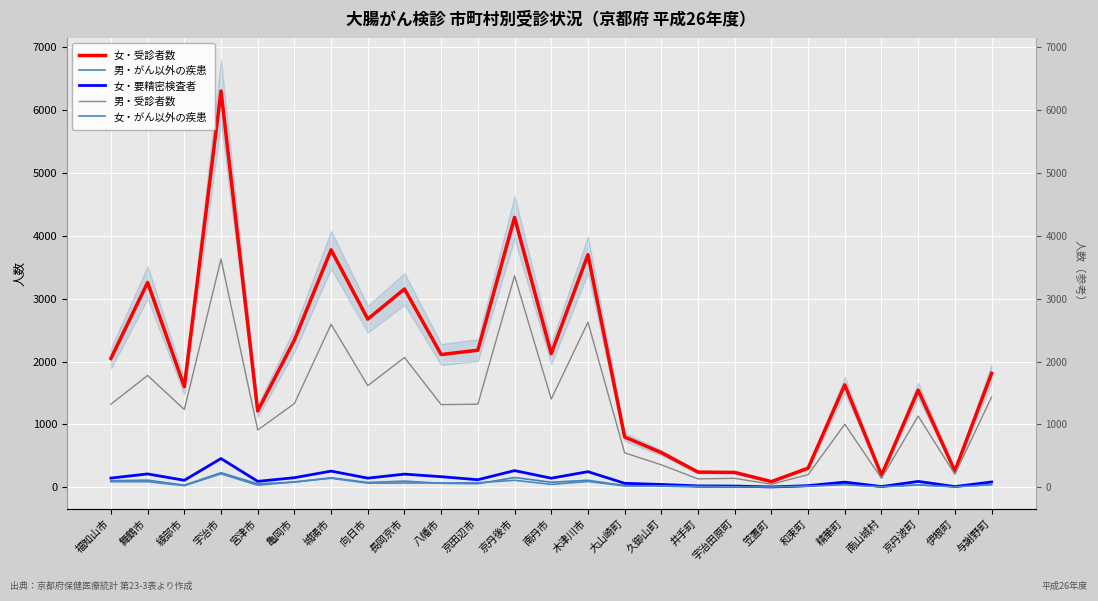

Reading left to right, transcribe all the data shown in this chart.

女・受診者数: 福知山市=2049	舞鶴市=3258	綾部市=1599	宇治市=6305	宮津市=1213	亀岡市=2341	城陽市=3777	向日市=2675	長岡京市=3154	八幡市=2111	京田辺市=2180	京丹後市=4293	南丹市=2125	木津川市=3699	大山崎町=799	久御山町=550	井手町=240	宇治田原町=235	笠置町=89	和束町=303	精華町=1628	南山城村=190	京丹波町=1544	伊根町=257	与謝野町=1811
男・がん以外の疾患: 福知山市=102	舞鶴市=112	綾部市=32	宇治市=231	宮津市=53	亀岡市=81	城陽市=150	向日市=75	長岡京市=97	八幡市=62	京田辺市=55	京丹後市=154	南丹市=79	木津川市=110	大山崎町=26	久御山町=17	井手町=4	宇治田原町=5	笠置町=1	和束町=15	精華町=53	南山城村=7	京丹波町=36	伊根町=9	与謝野町=41
女・要精密検査者: 福知山市=145	舞鶴市=211	綾部市=110	宇治市=456	宮津市=93	亀岡市=151	城陽市=256	向日市=144	長岡京市=208	八幡市=167	京田辺市=119	京丹後市=264	南丹市=143	木津川市=247	大山崎町=62	久御山町=44	井手町=21	宇治田原町=18	笠置町=4	和束町=25	精華町=81	南山城村=10	京丹波町=92	伊根町=10	与謝野町=83
男・受診者数: 福知山市=1321	舞鶴市=1778	綾部市=1236	宇治市=3631	宮津市=910	亀岡市=1331	城陽市=2592	向日市=1616	長岡京市=2064	八幡市=1314	京田辺市=1321	京丹後市=3365	南丹市=1403	木津川市=2625	大山崎町=547	久御山町=356	井手町=132	宇治田原町=141	笠置町=47	和束町=200	精華町=1002	南山城村=140	京丹波町=1132	伊根町=205	与謝野町=1434
女・がん以外の疾患: 福知山市=87	舞鶴市=87	綾部市=24	宇治市=212	宮津市=31	亀岡市=84	城陽市=142	向日市=64	長岡京市=66	八幡市=67	京田辺市=71	京丹後市=110	南丹市=45	木津川市=91	大山崎町=21	久御山町=22	井手町=13	宇治田原町=7	笠置町=3	和束町=18	精華町=38	南山城村=6	京丹波町=38	伊根町=4	与謝野町=41